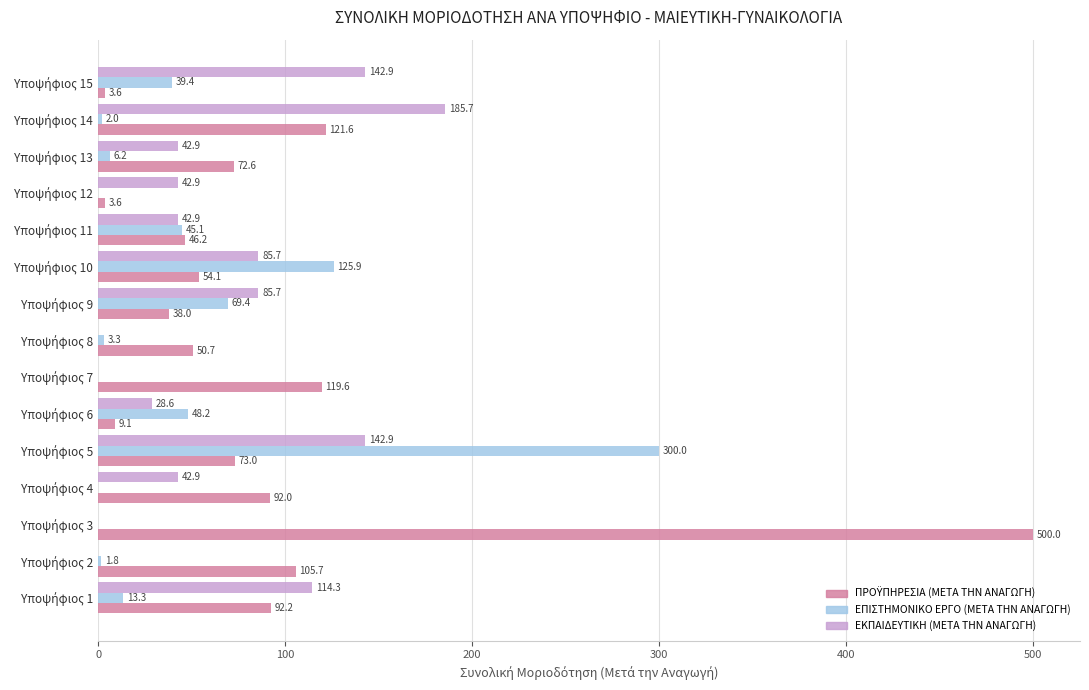

What is the maximum value shown in the chart?

500.0